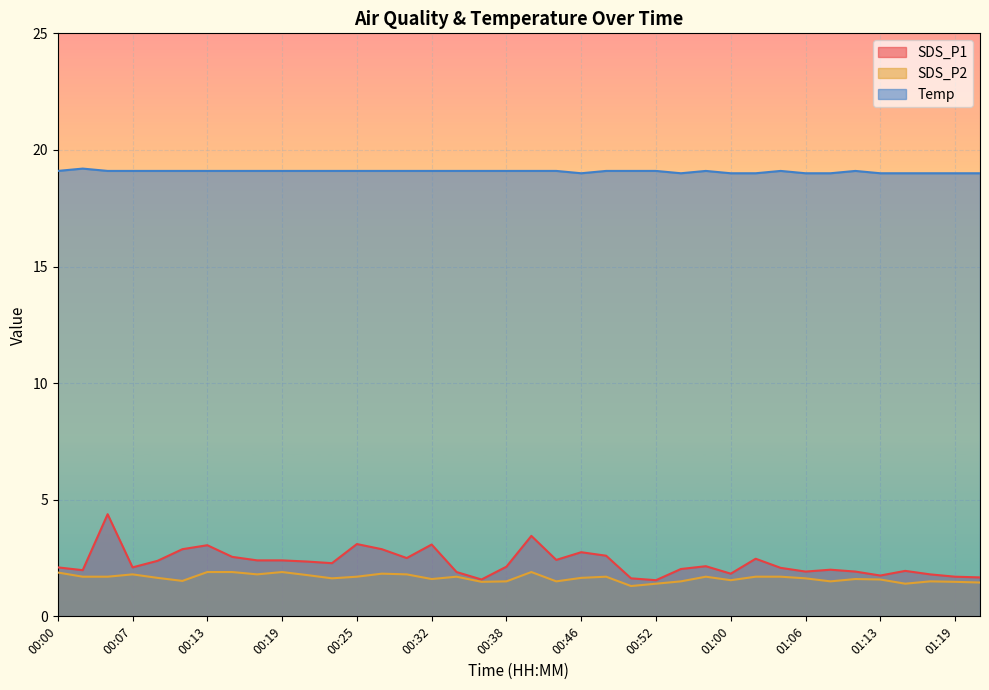

Rank the series by their maximum value, from highest to lowest.

Temp, SDS_P1, SDS_P2